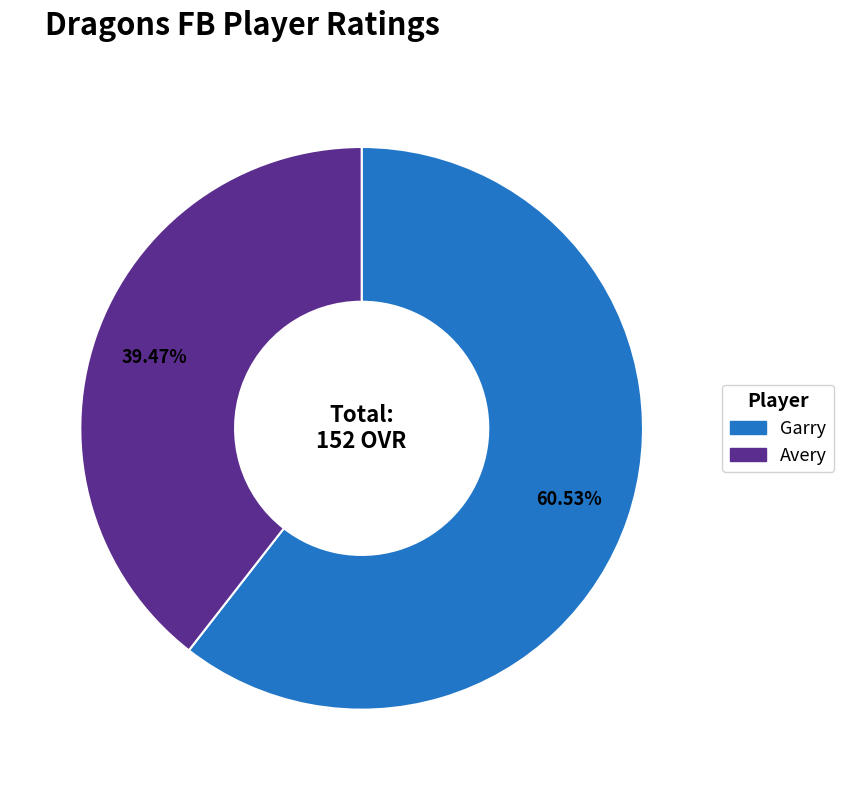

Do Garry and Avery together represent more than half of the pie?

Yes